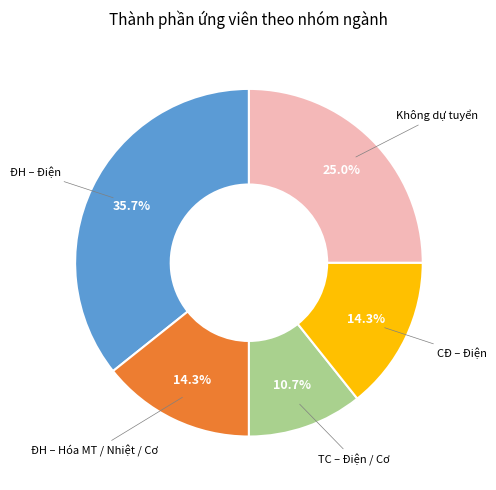

Does any single category account for the majority?

No